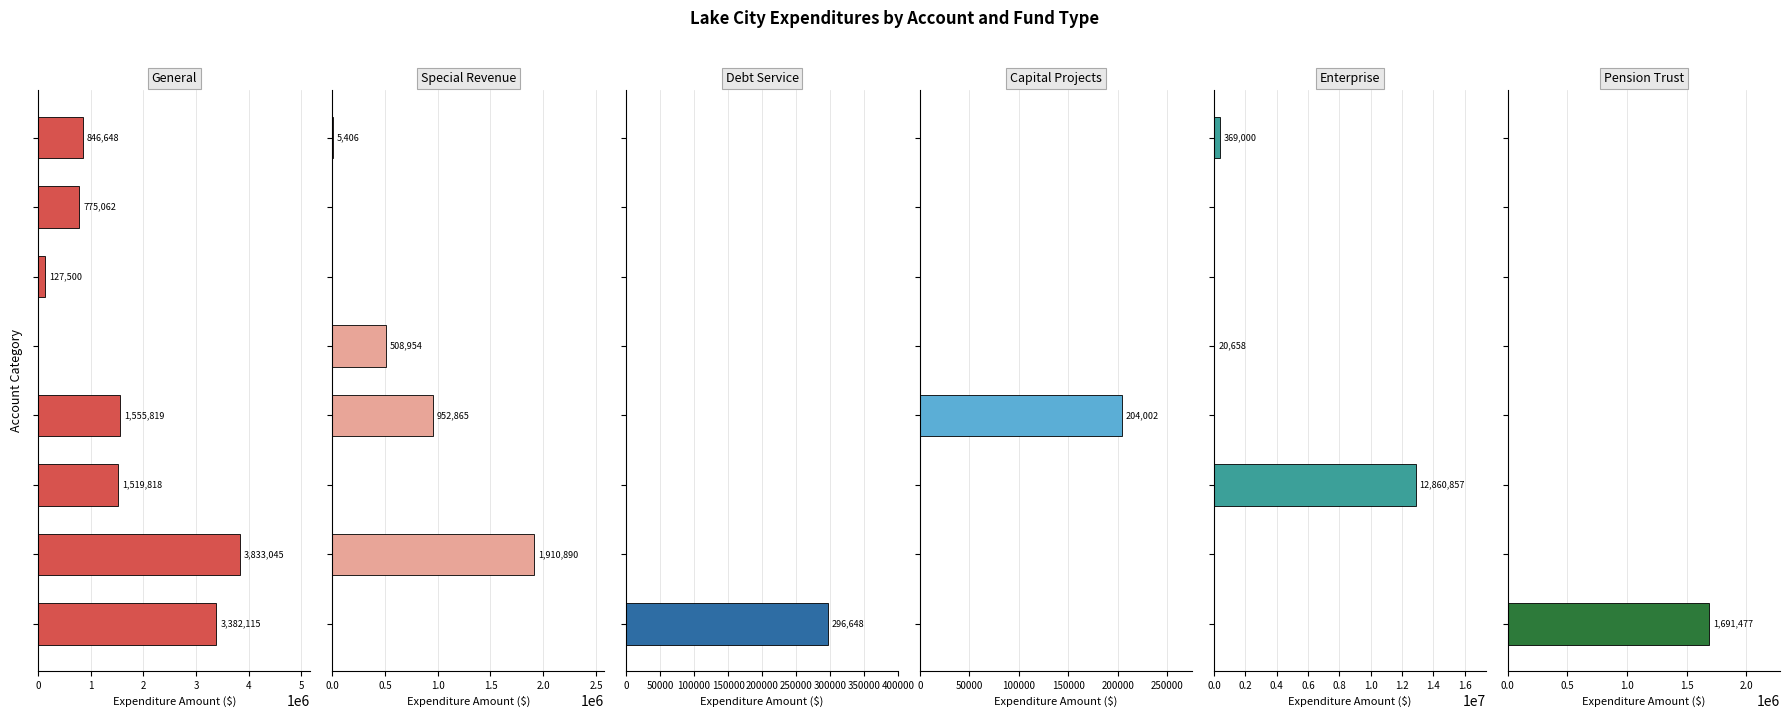

At which category is the sum across all series the highest?

2